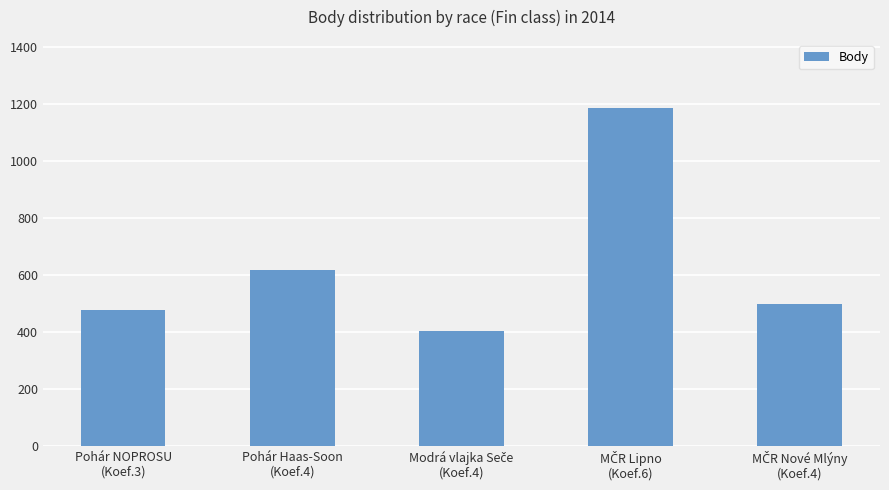

At which label is the value closest to 795?

Pohár Haas-Soon
(Koef.4)